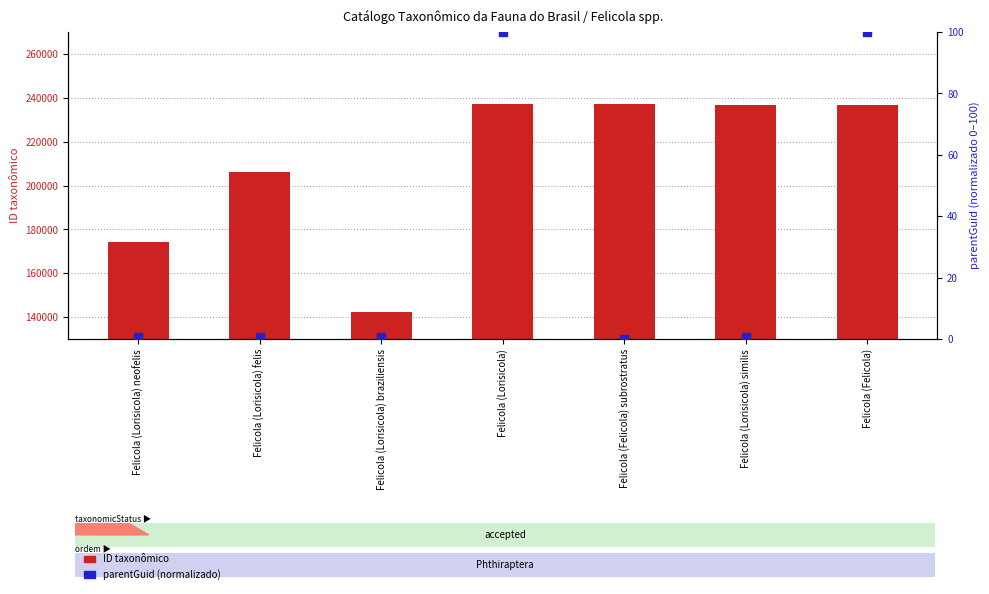

What is the total value across all series at Felicola (Felicola)?

236924.0